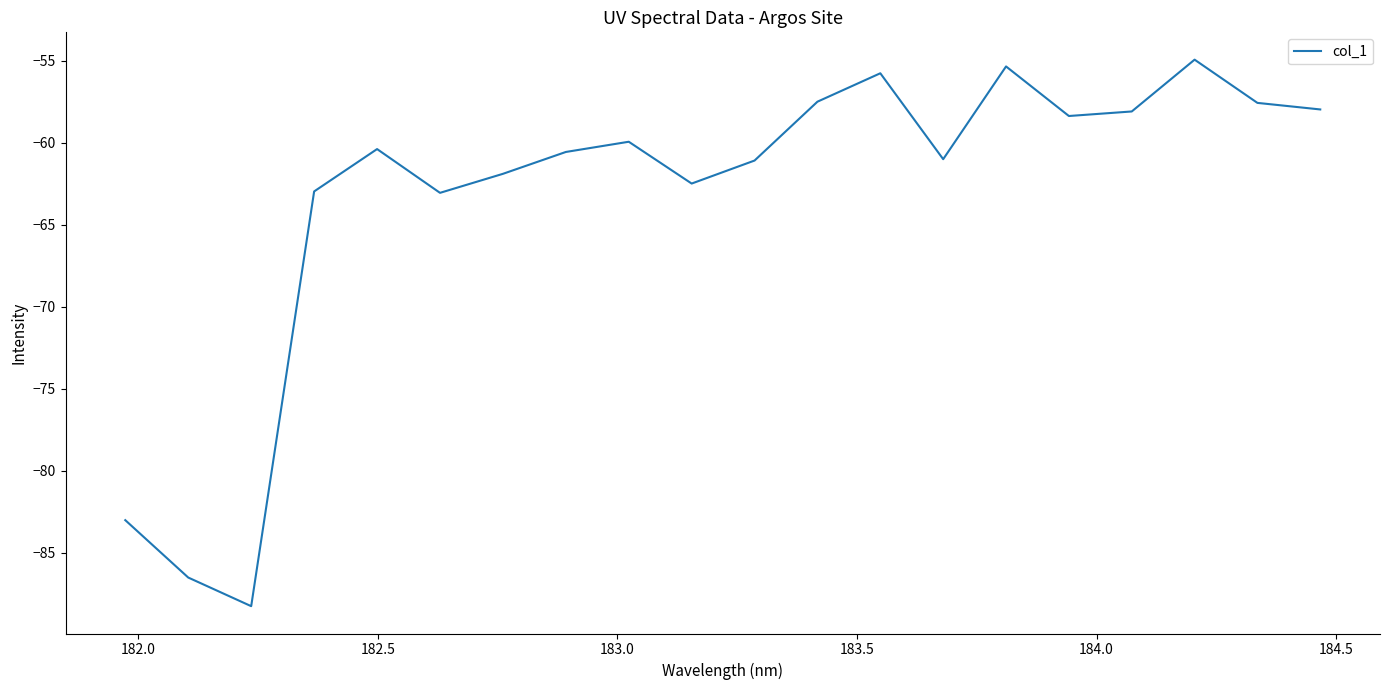

What is the maximum value shown in the chart?

-54.9